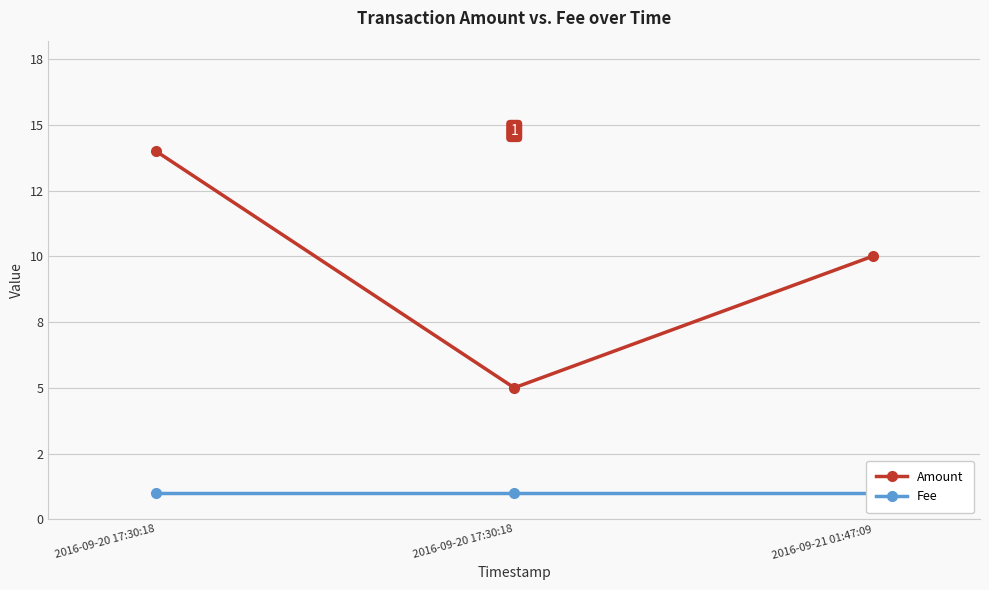

True or false: Amount has a value of 1 at 2016-09-20 17:30:18.

False